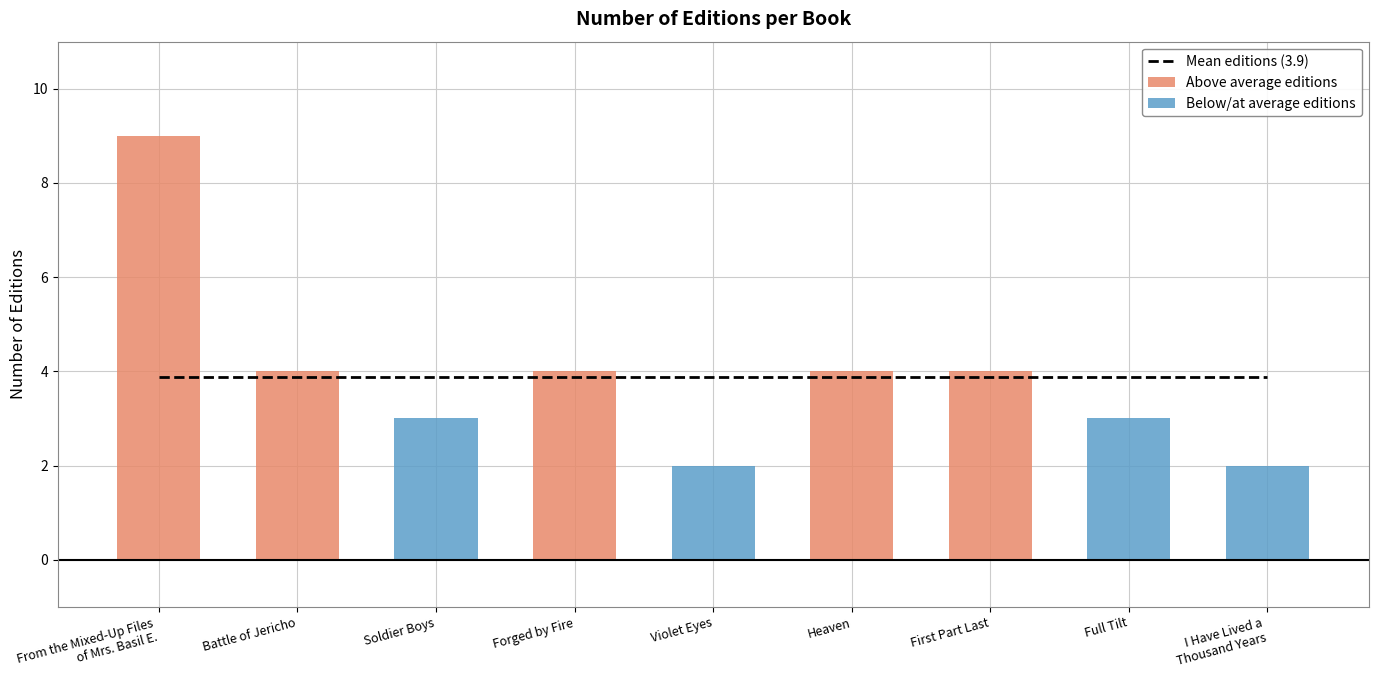

The chart shows a value of 0 at Violet Eyes. True or false?

False